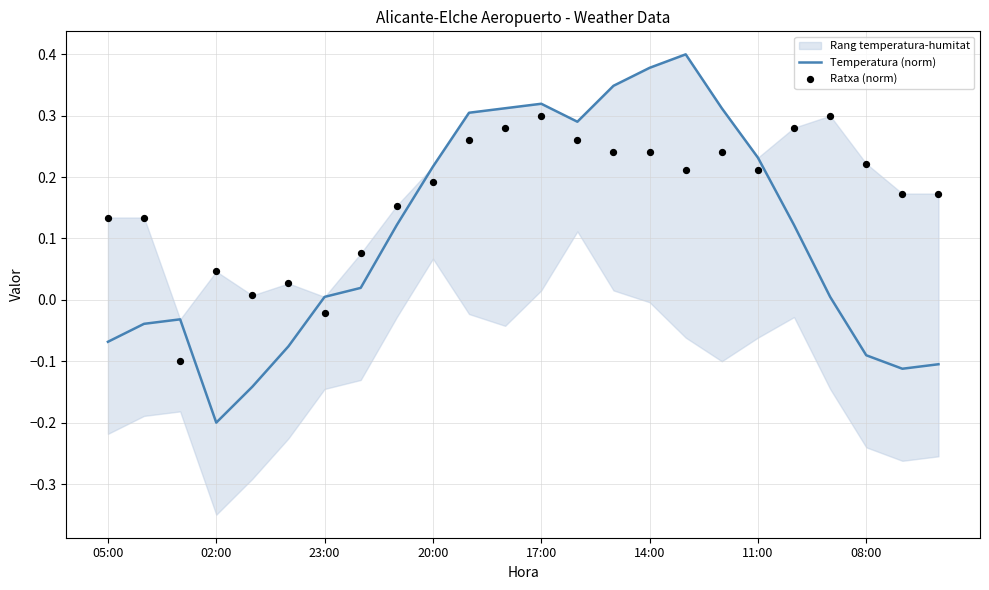

Which category has the lowest value in the Temperatura (norm) series?

02:00